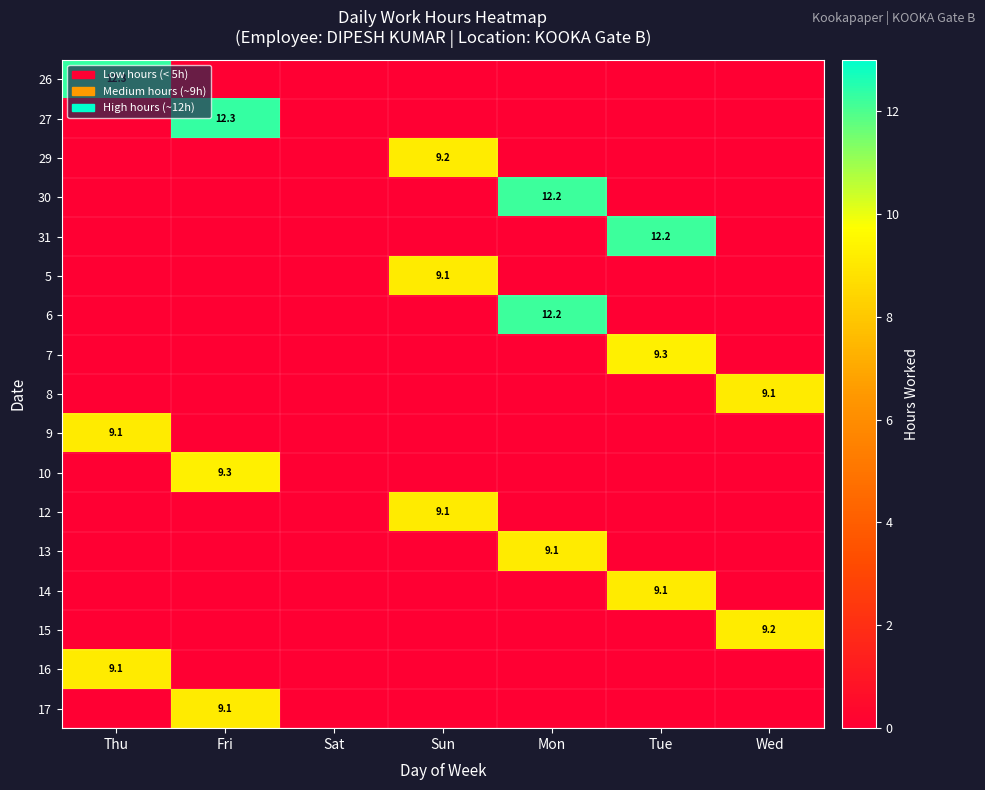

Which label corresponds to the largest value in the chart?

Thu